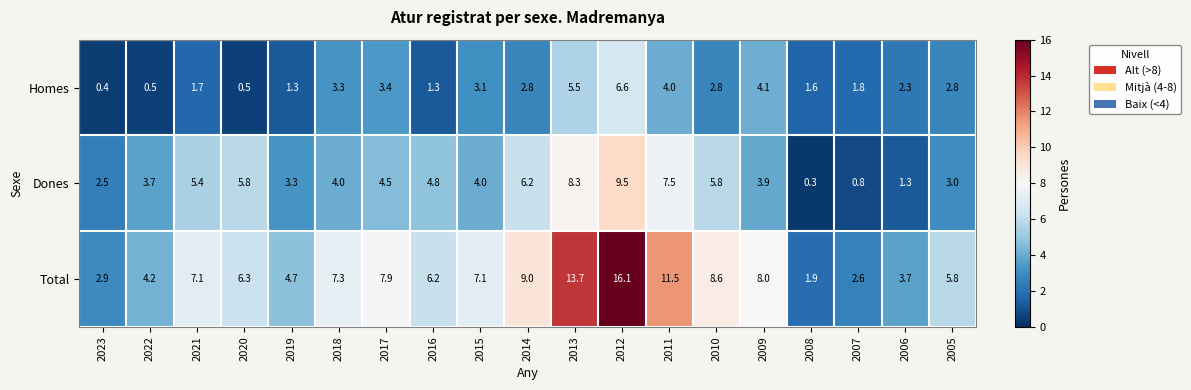

Is it true that Dones equals 9.5 at 2012?

True